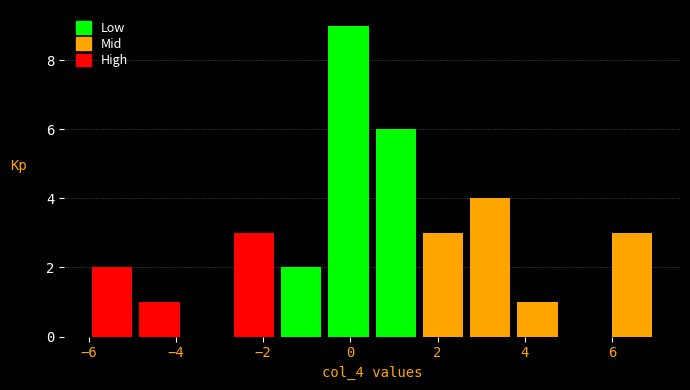

Which range on the x-axis has the tallest bar?

-0.6 to 0.6